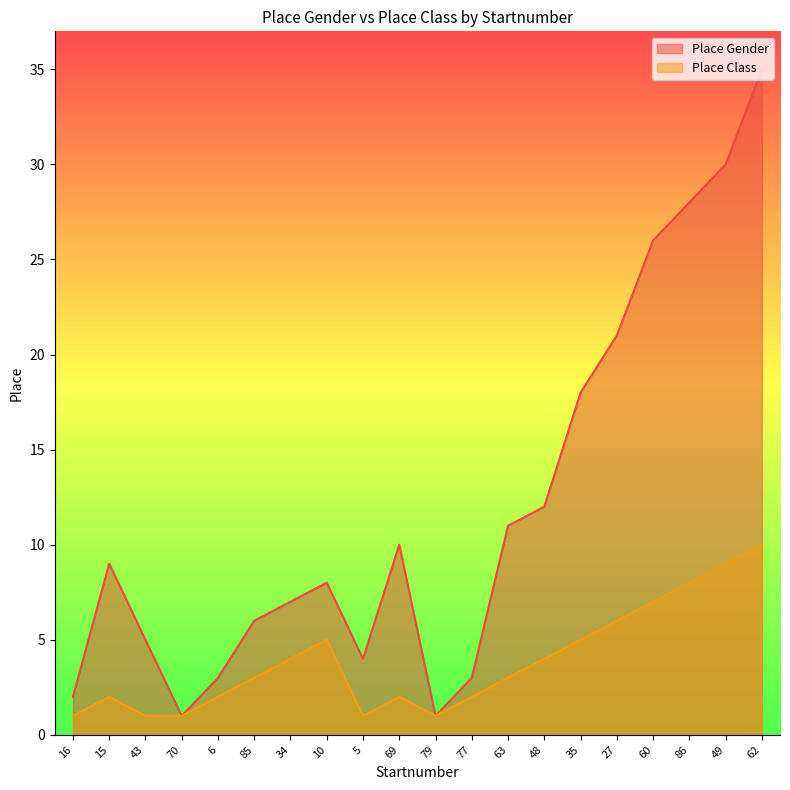

List the labels in order of Place Gender value, largest first.

62, 49, 86, 60, 27, 35, 48, 63, 69, 15, 10, 34, 85, 43, 5, 6, 77, 16, 70, 79